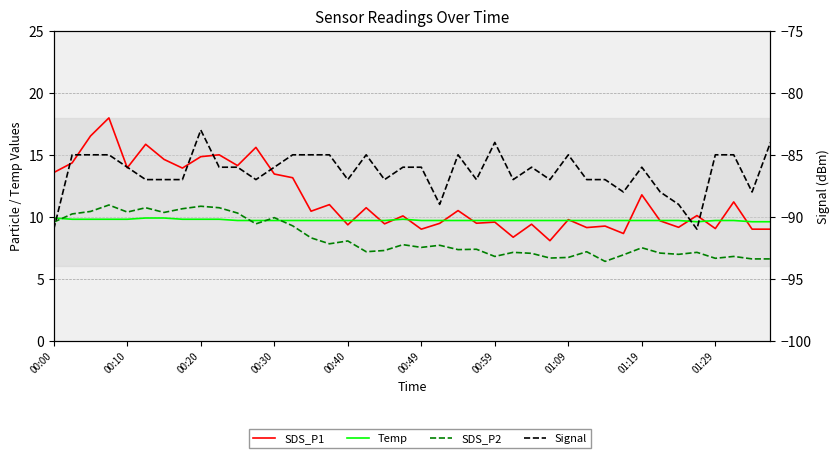

How many lines are shown in the chart?

4